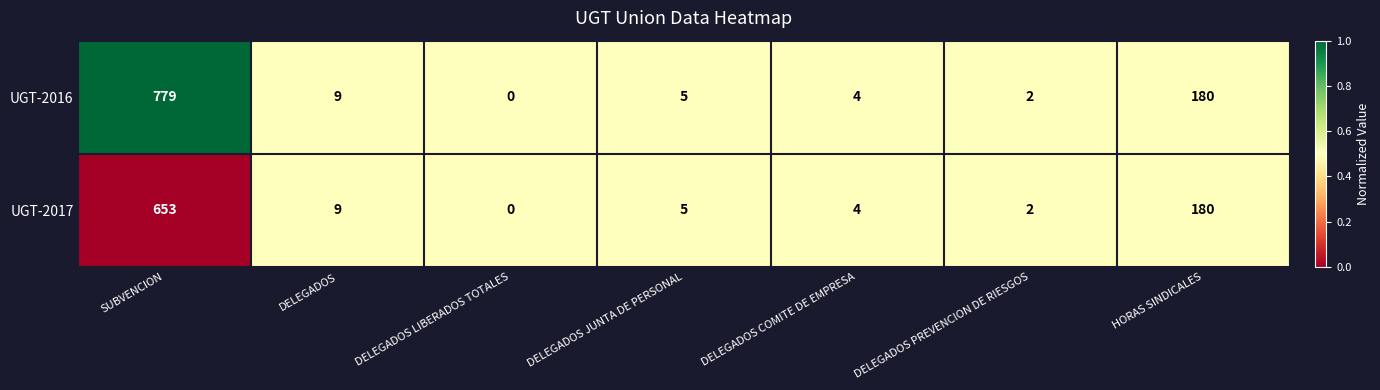

Which label corresponds to the largest value in the chart?

SUBVENCION